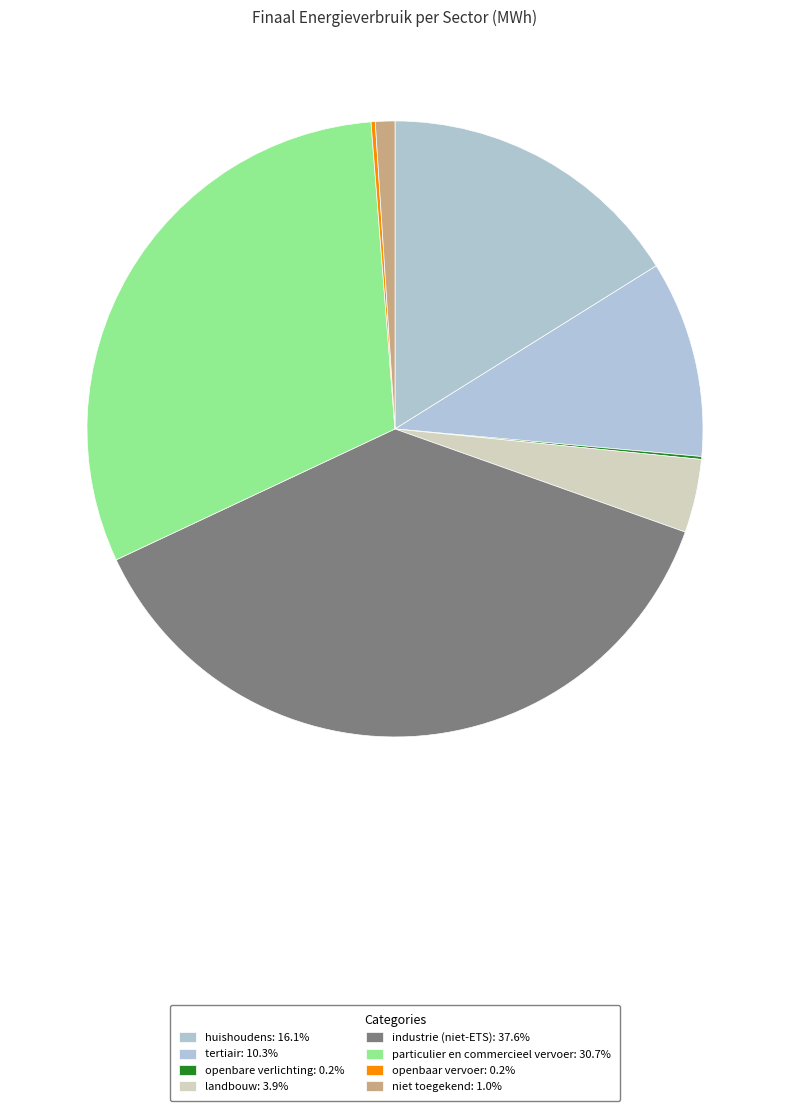

How many slices are in this pie chart?

8